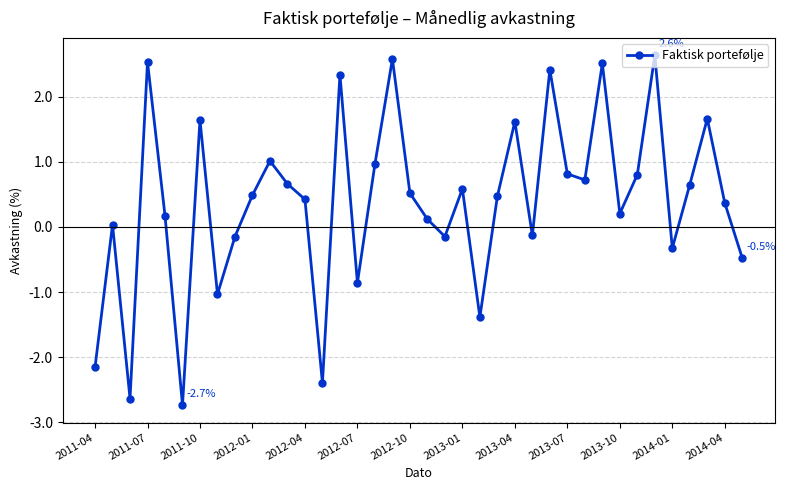

Does the chart have visible grid lines?

Yes